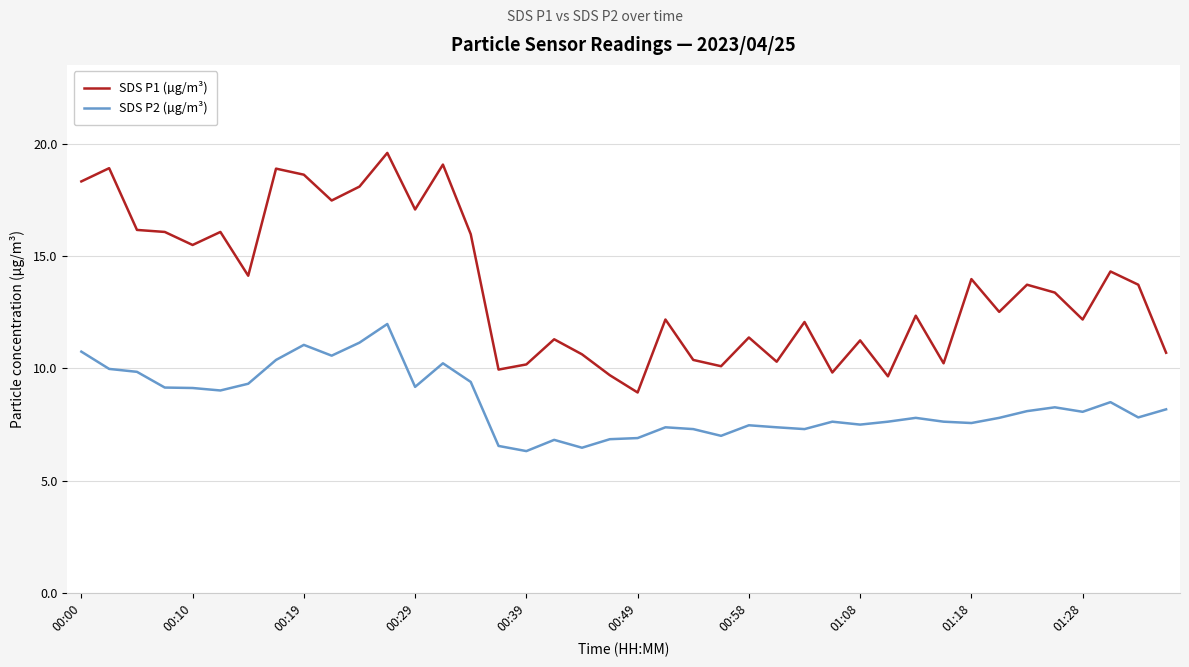

Which series has the largest total across all categories?

SDS P1 (µg/m³)